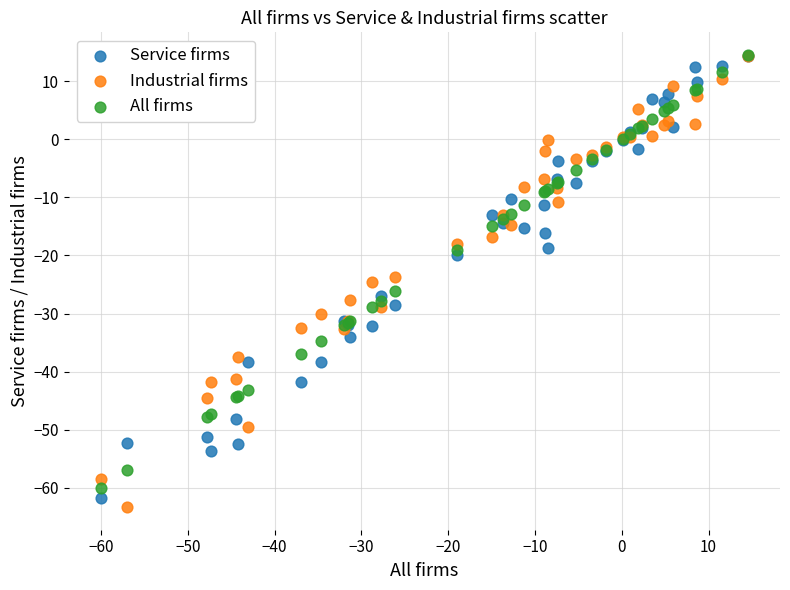

What are all the series names shown in the legend?

Service firms, Industrial firms, All firms